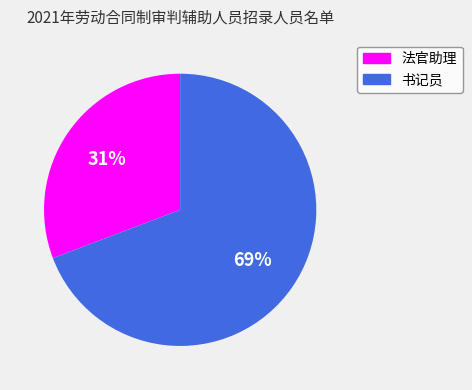

To the nearest percent, what is the combined percentage of 书记员 and 法官助理?

100%